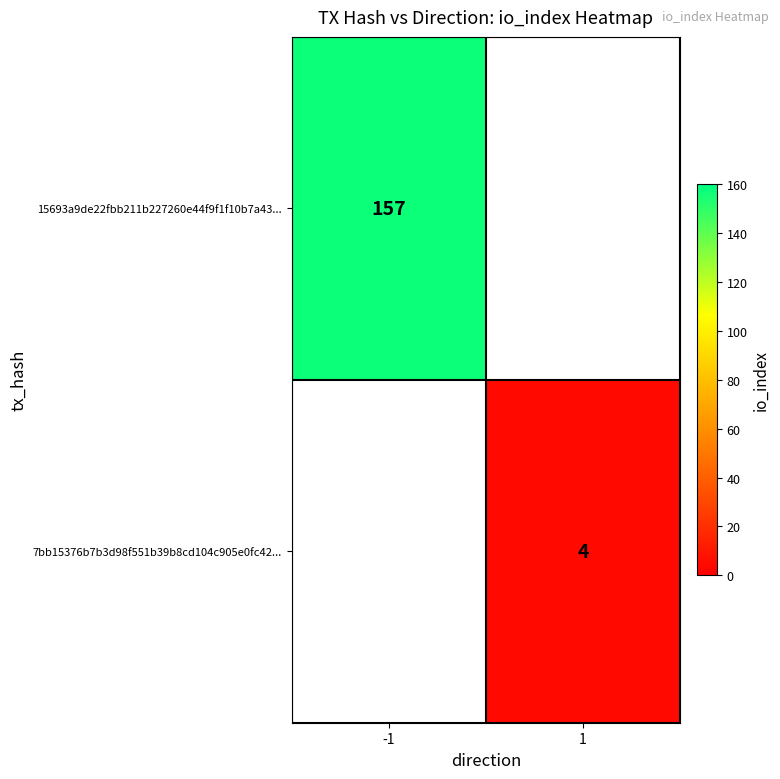

Which label corresponds to the largest value in the chart?

-1